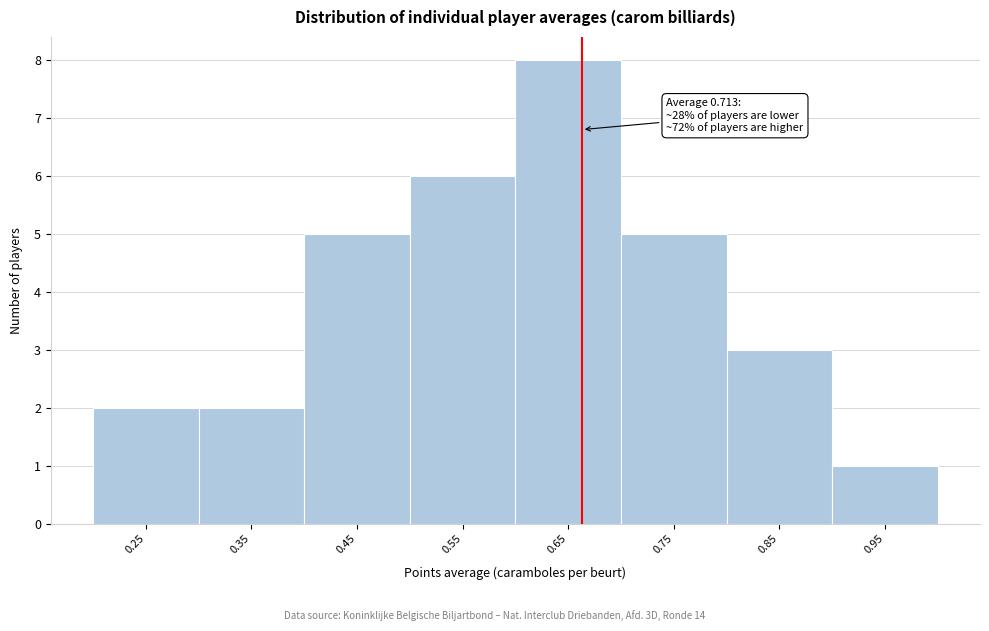

Reading left to right, transcribe all the data shown in this chart.

2	2	5	6	8	5	3	1